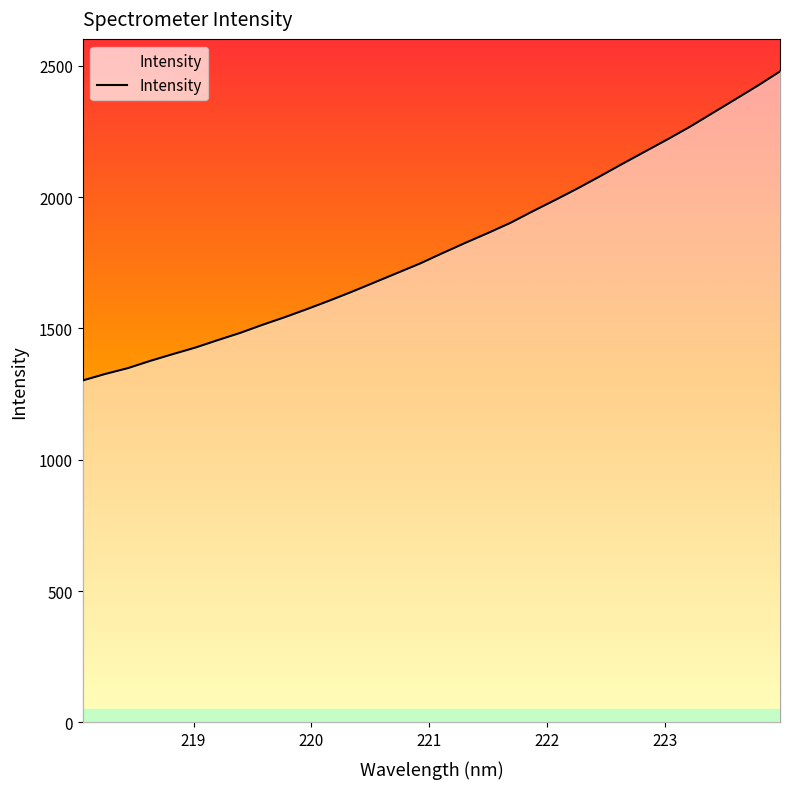

True or false: the data shows 938.5 at 218.442.

False